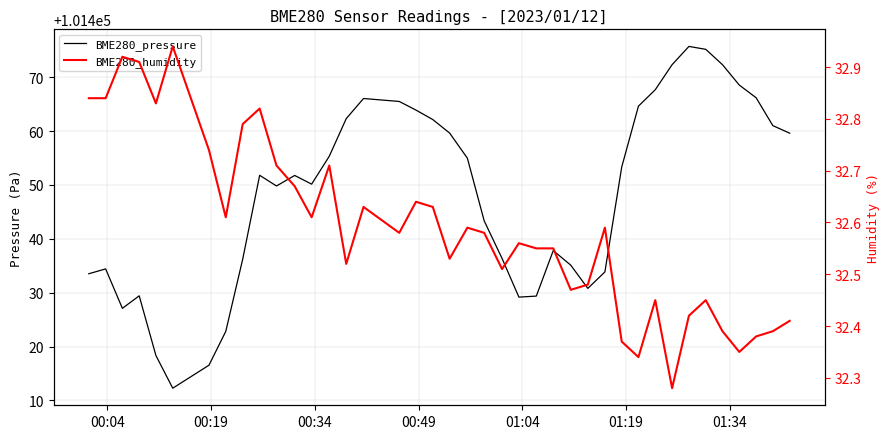

How many interior local valleys does the BME280_pressure series have?

6